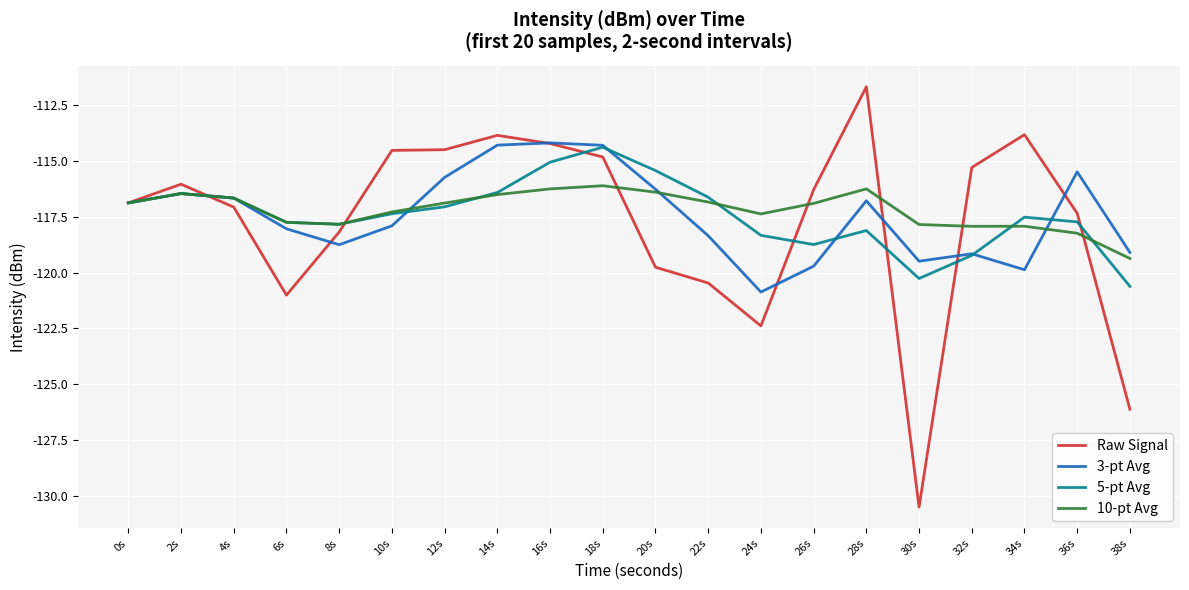

What is the highest value of the 3-pt Avg series?

-114.2